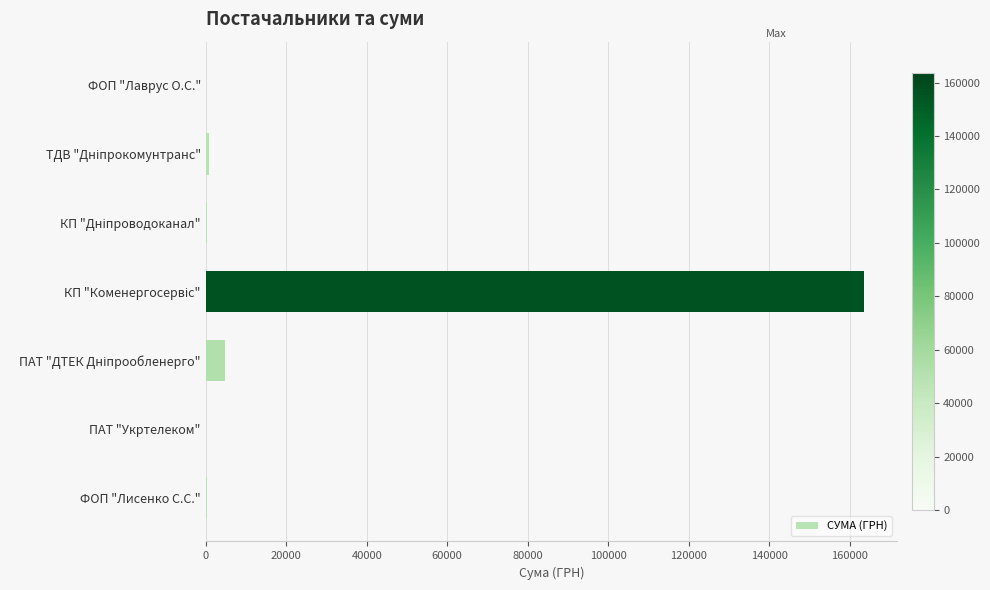

What is the greatest value displayed?

163539.9